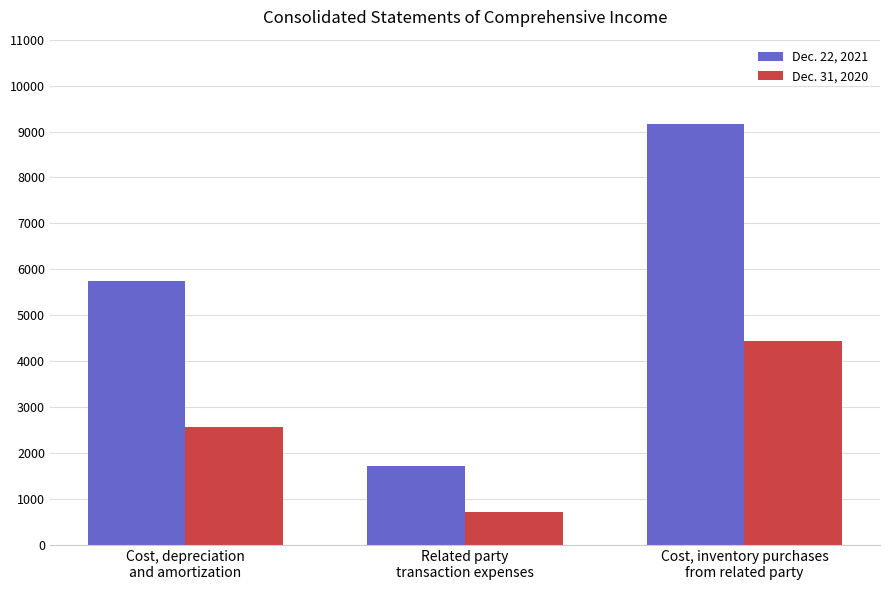

What is the value of the Dec. 31, 2020 bar at the 1st from the left?

2567